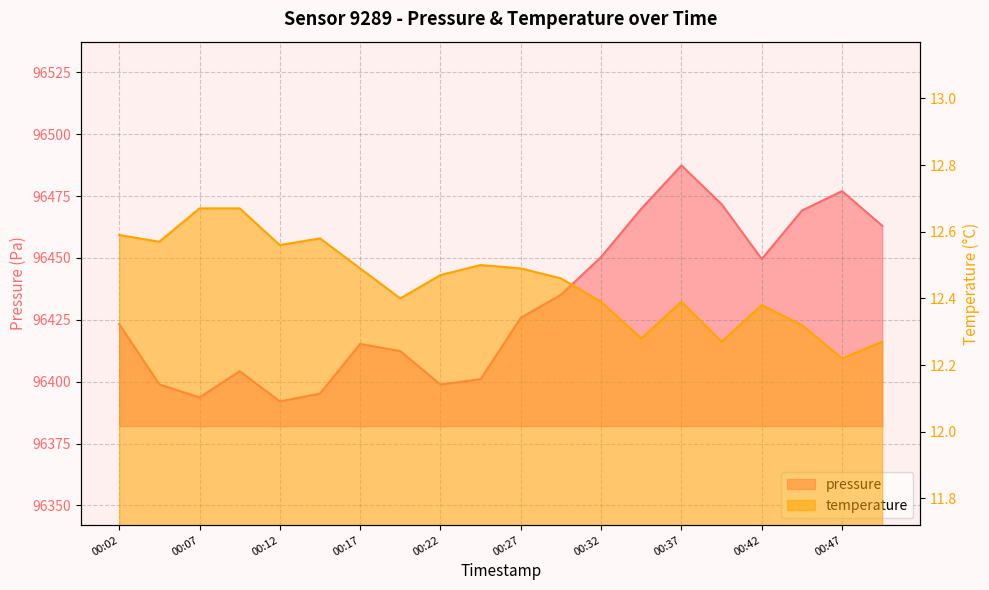

List the labels in order of pressure value, largest first.

00:37, 00:47, 00:39, 00:34, 00:44, 00:49, 00:32, 00:42, 00:29, 00:27, 00:02, 00:17, 00:19, 00:09, 00:24, 00:04, 00:22, 00:14, 00:07, 00:12